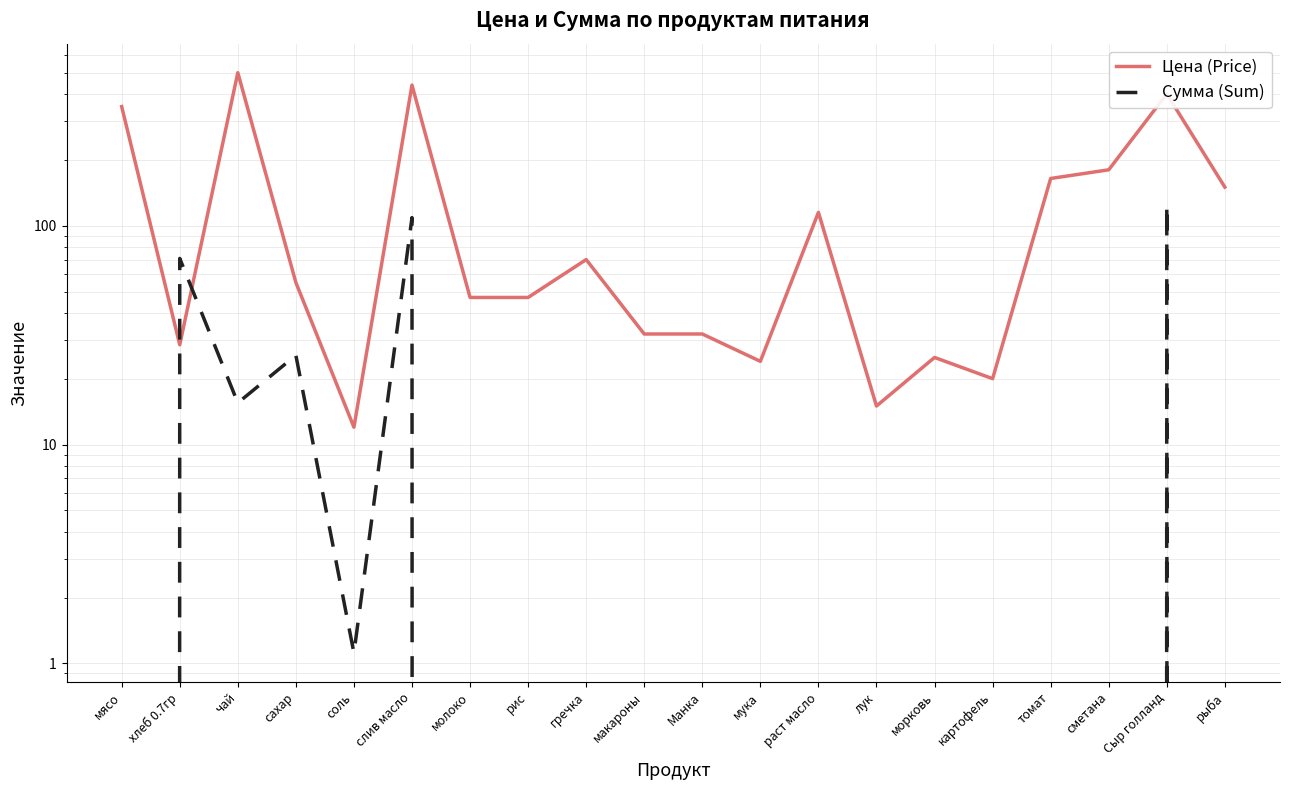

True or false: Сумма (Sum) and Цена (Price) intersect in this chart.

True